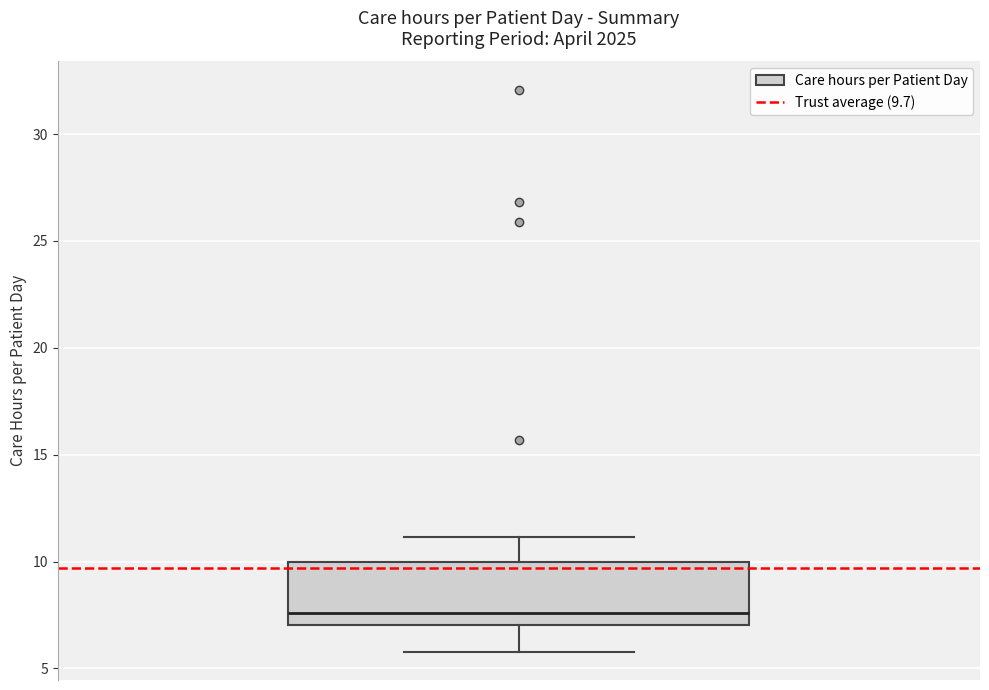

Where does the upper whisker of the box end on the y-axis? The values are not printed on the chart, so give them approximately, as read against the axis.

11.0